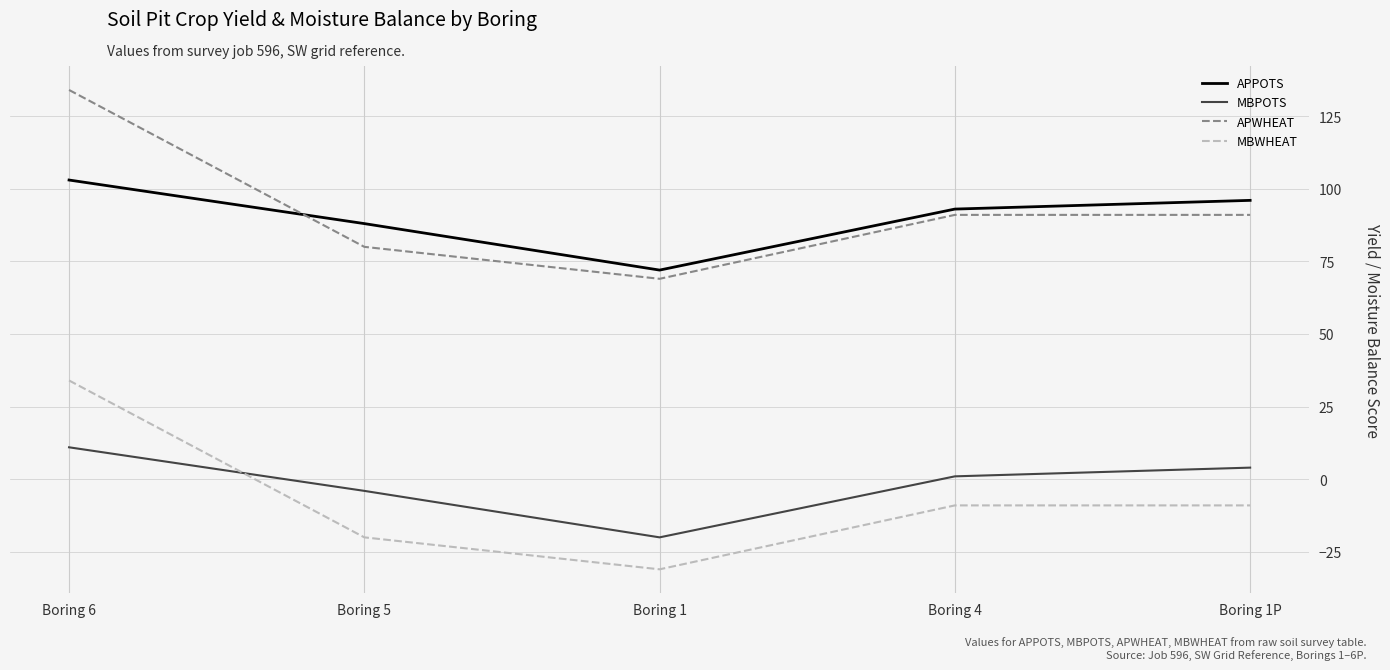

What is the difference between the second highest and second lowest values in the MBWHEAT series?

11